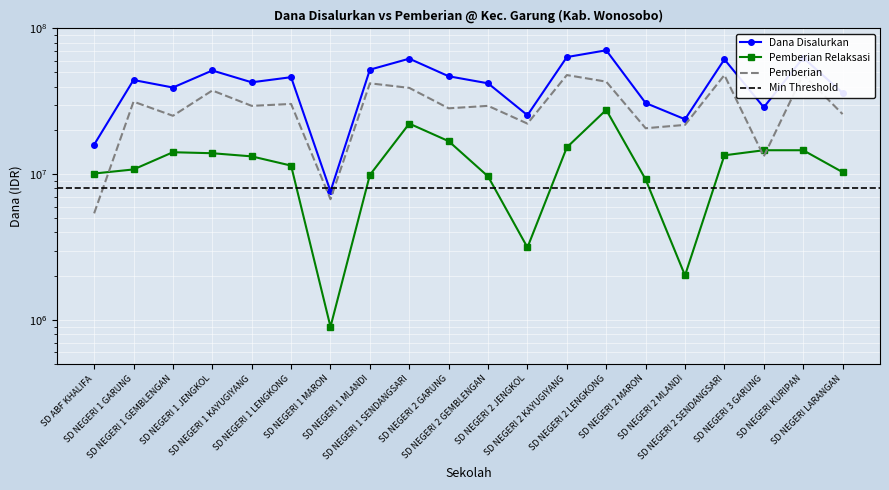

True or false: Pemberian Relaksasi has a value of 13275000 at SD NEGERI 1 KAYUGIYANG.

True